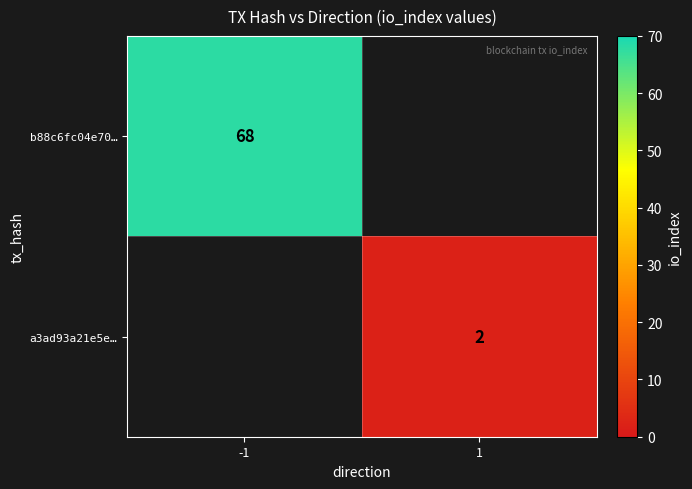

True or false: b88c6fc04e70… has a value of 39 at -1.

False